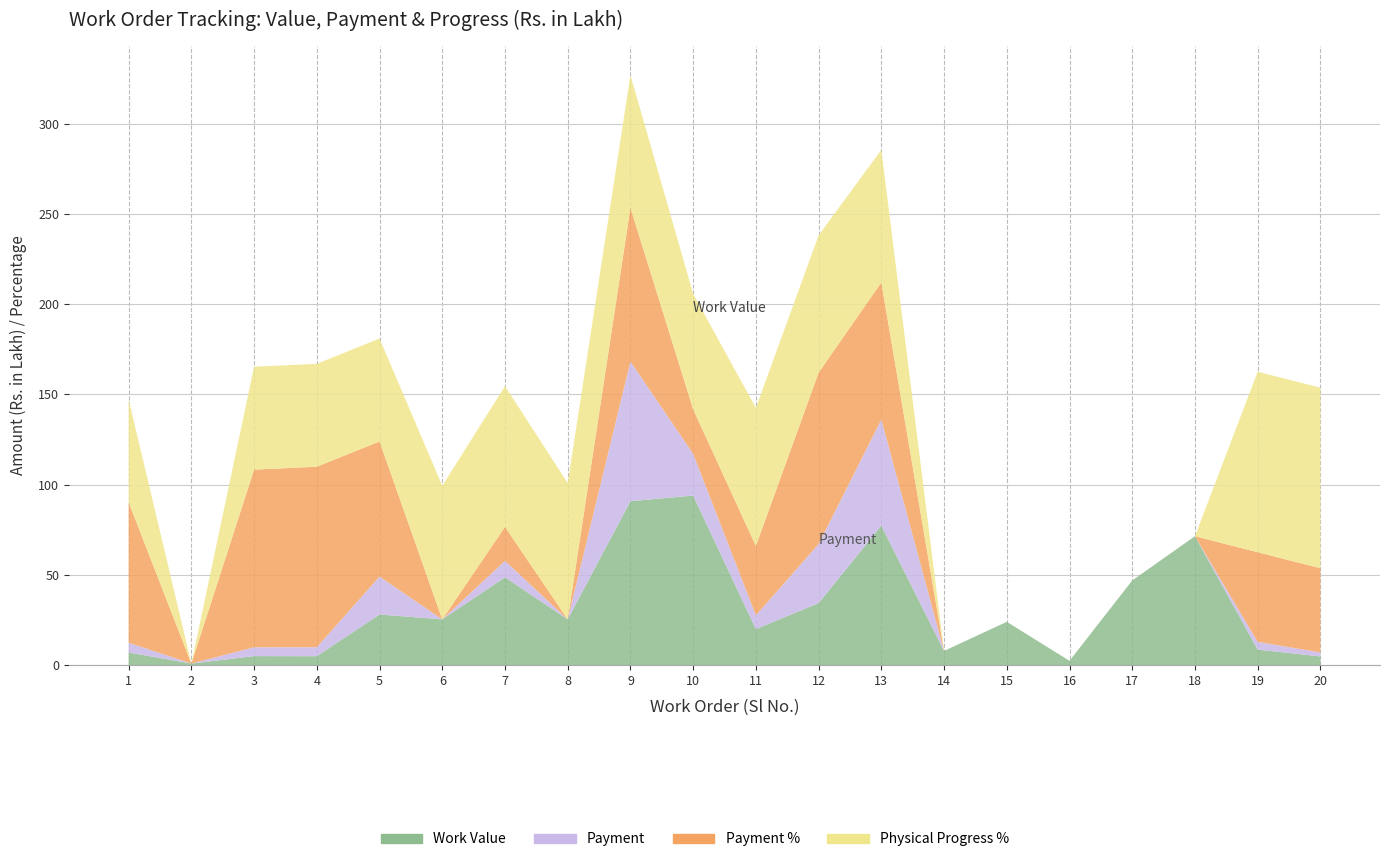

What is the average value of the Payment series?

12.6